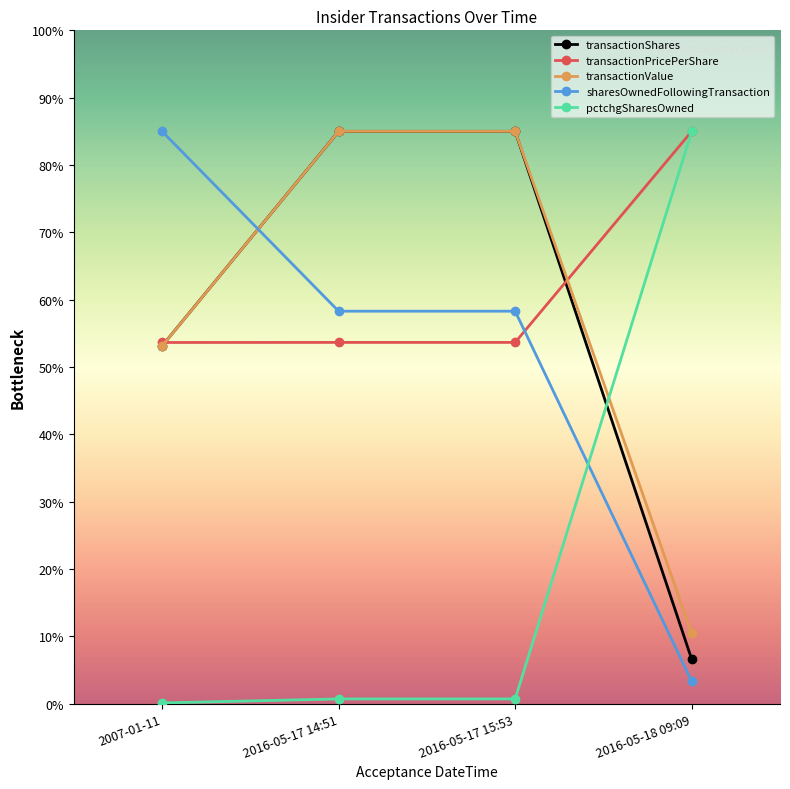

The value of sharesOwnedFollowingTransaction at 2007-01-11 is 29750.0. True or false?

True